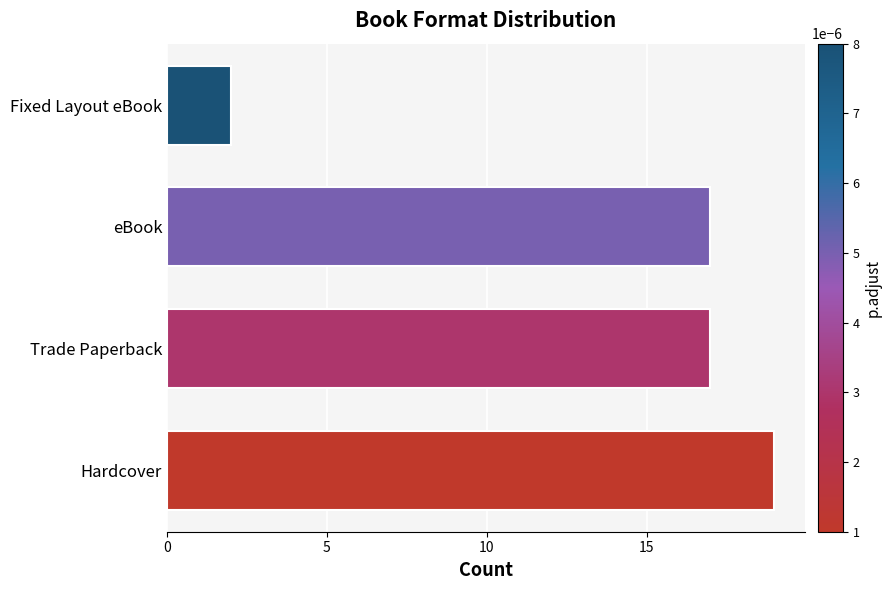

What is the minimum value shown in the chart?

2